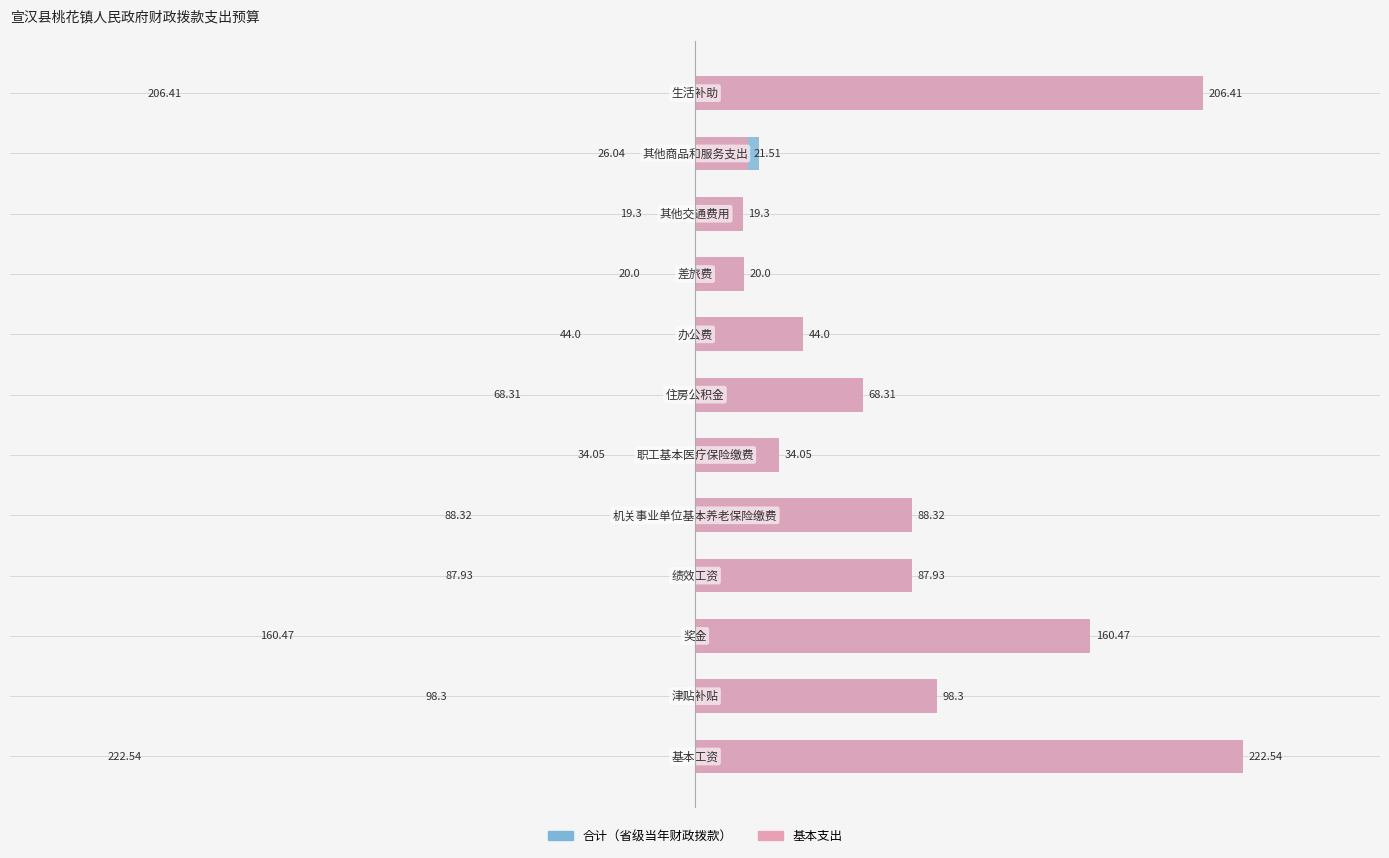

Which series changed the most between 7 and 9?

合计（省级当年财政拨款）